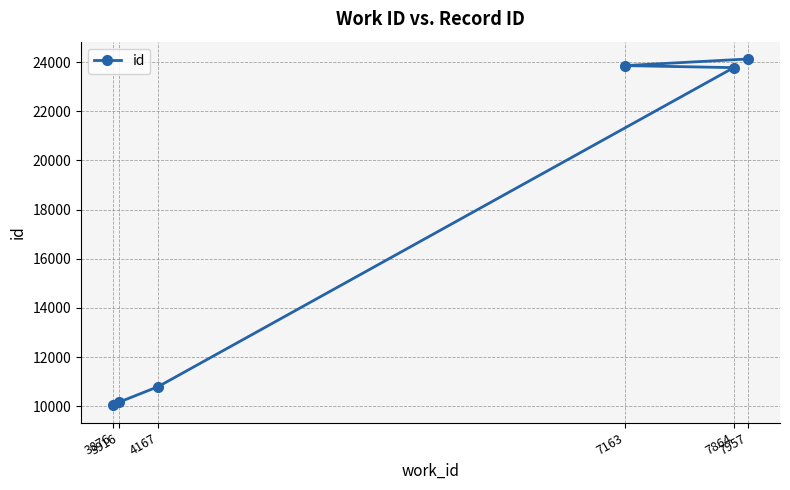

Where does the data first go above 23778?

7163